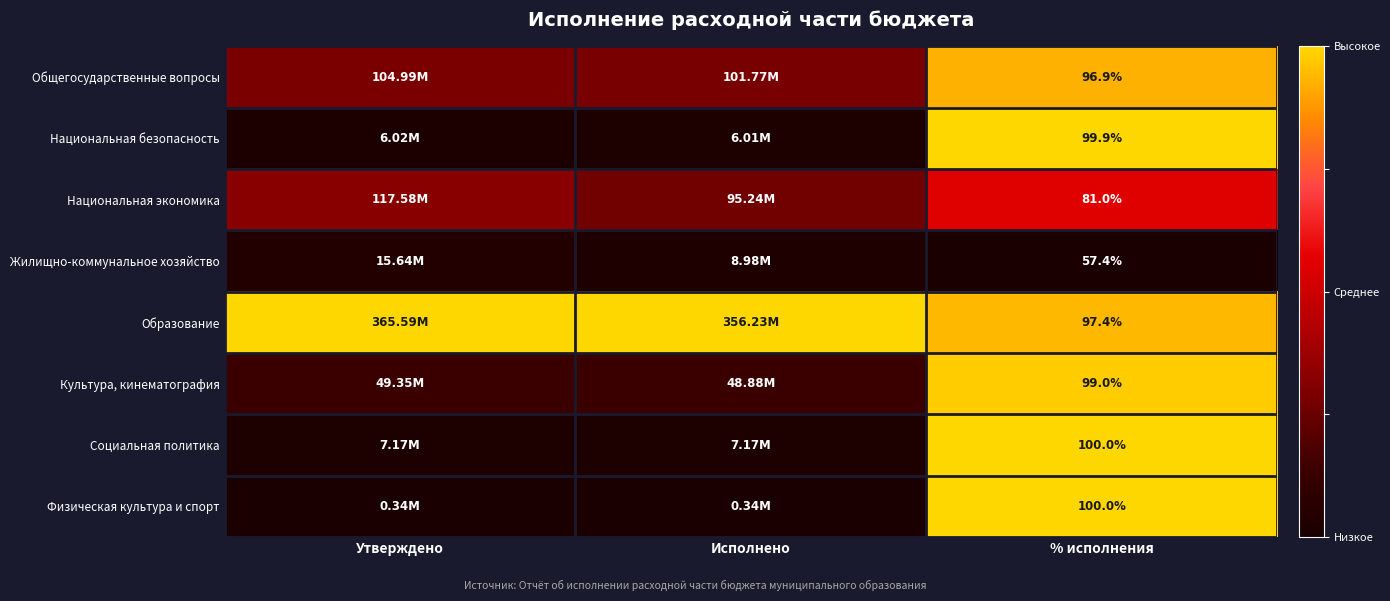

How many categories are shown in the chart?

3